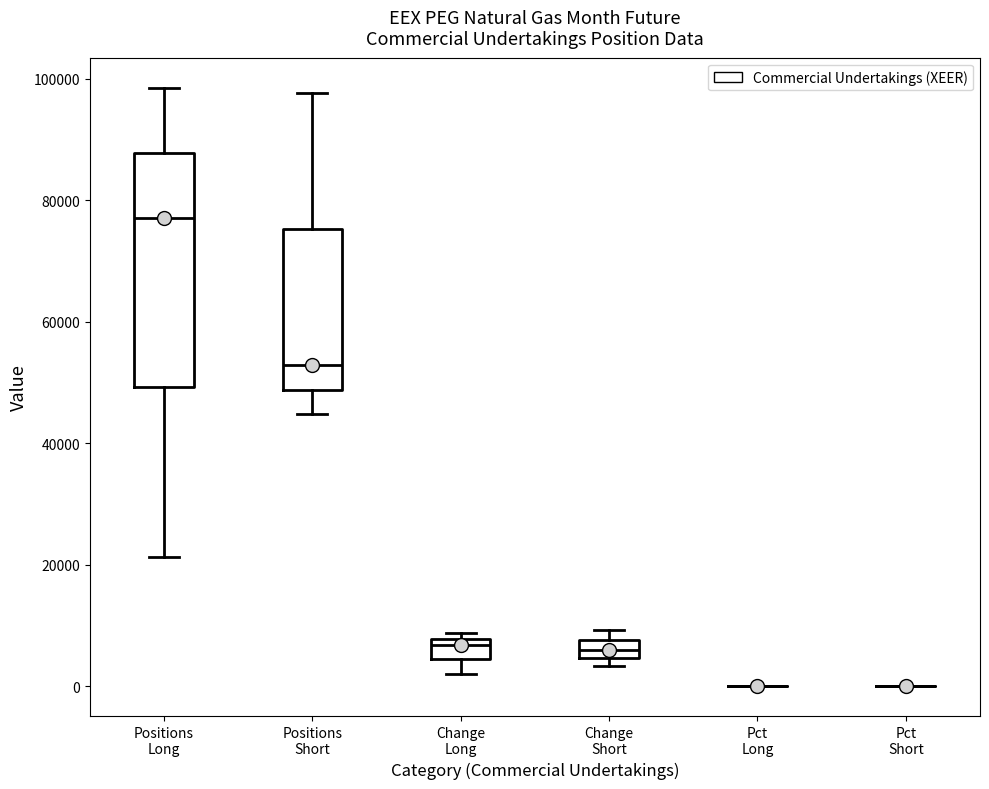

Reading left to right, transcribe this box plot: for each box, give where its median line is, the range the box spans, and where its two whiskers end, as read against the y-axis. The values are not printed on the chart, so give them approximately, as read against the axis.

Positions Long: median 78000, box 50000 to 88000, whiskers 22000 to 98000
Positions Short: median 52000, box 48000 to 76000, whiskers 44000 to 98000
Change Long: median 6000, box 4000 to 8000, whiskers 2000 to 8000 (just above the box's upper edge)
Change Short: median 6000, box 4000 to 8000, whiskers 4000 (just below the box's lower edge) to 10000
Pct Long: box collapsed to a line at 0, whiskers 0 to 0
Pct Short: box collapsed to a line at 0, whiskers 0 to 0